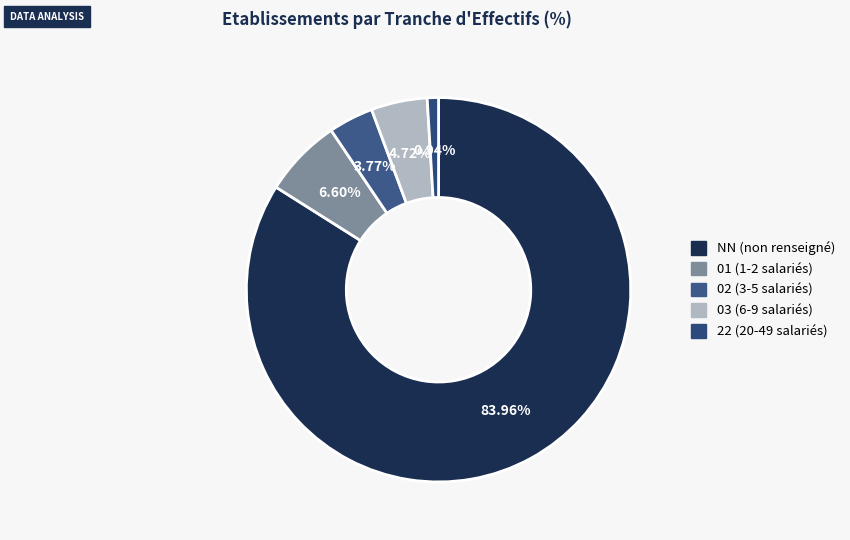

What is the majority slice?

NN